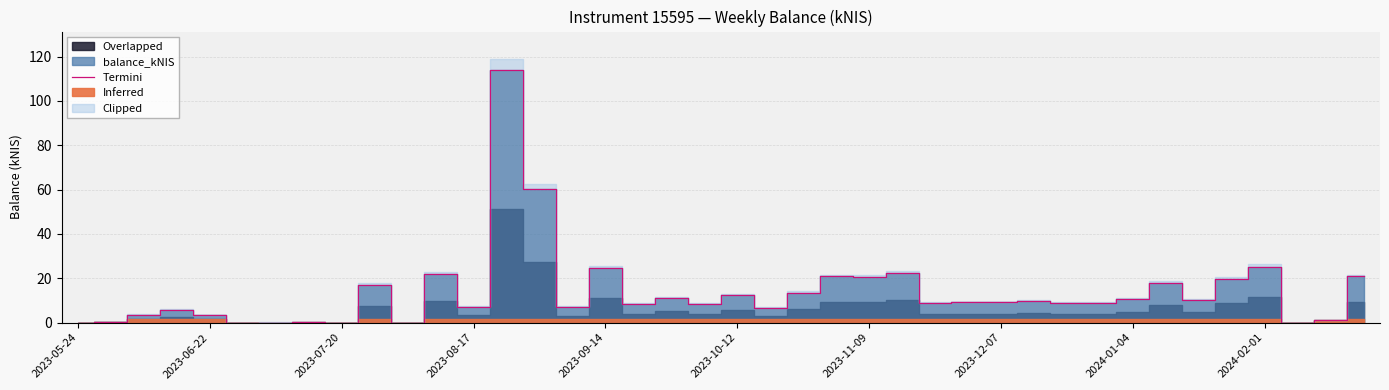

Count the number of categories in the chart.

40